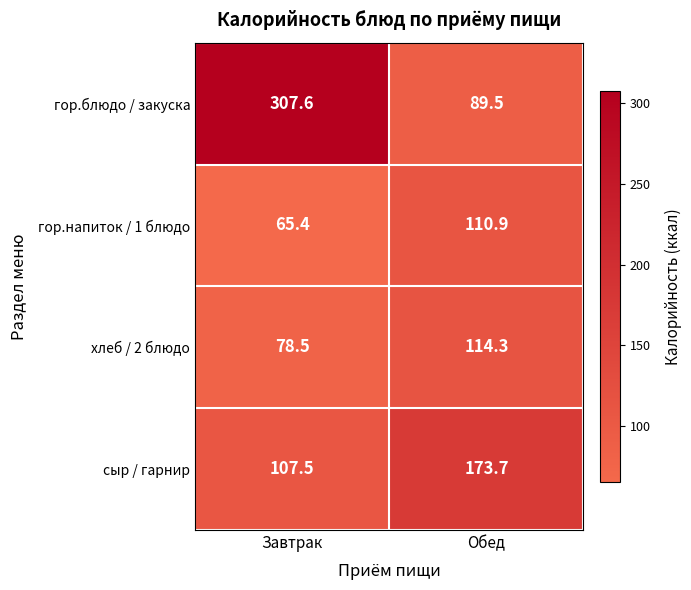

Where is сыр / гарнир nearest to the value 140?

Завтрак